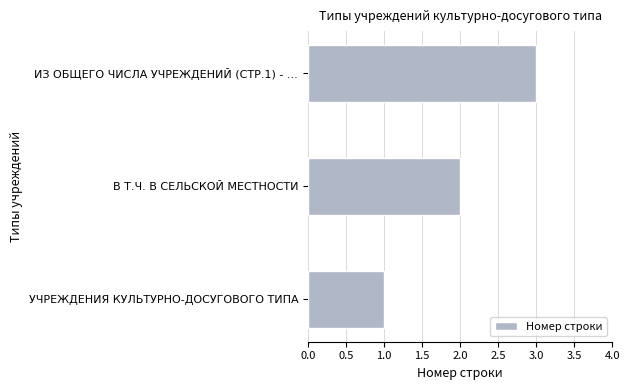

At which label is the value closest to 2?

В Т.Ч. В СЕЛЬСКОЙ МЕСТНОСТИ